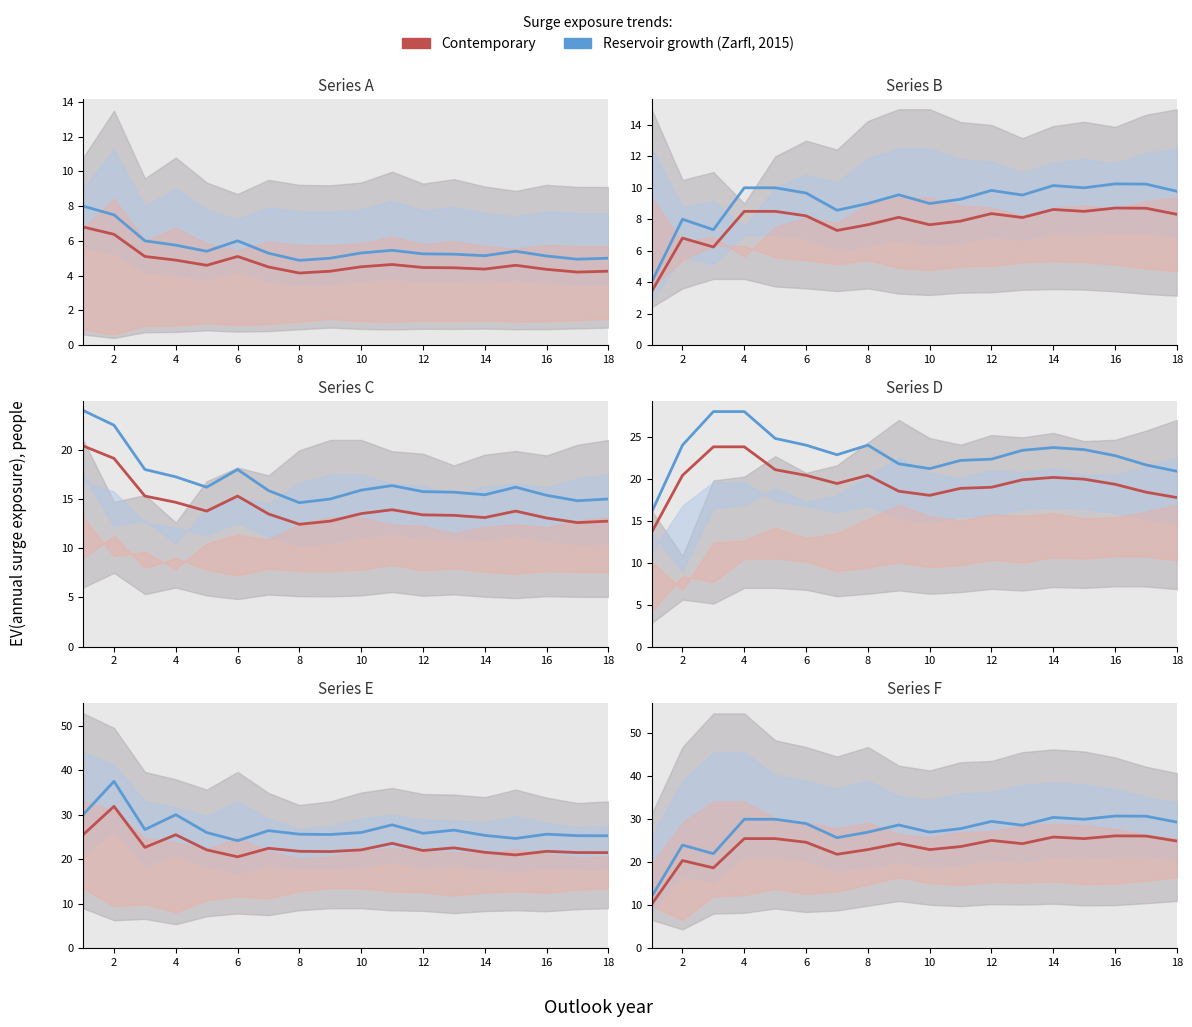

Which has a higher value, 16 or 18?

16